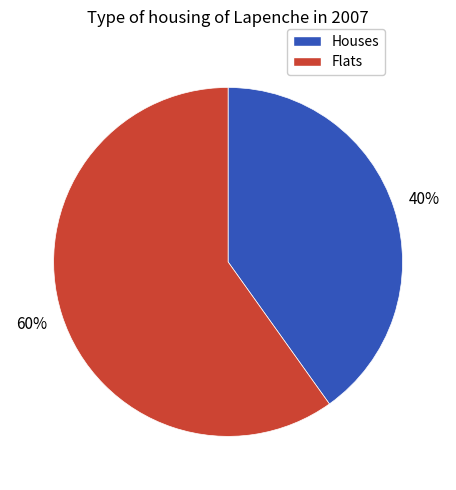

Is there a majority slice in this chart?

Yes